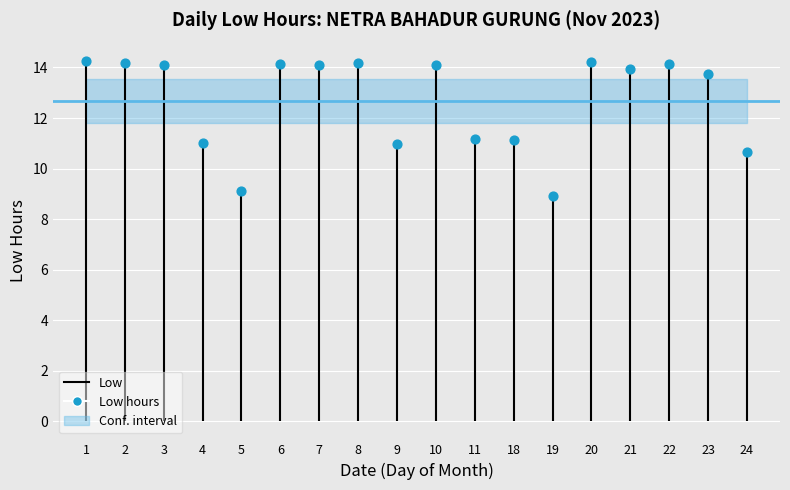

Approximately how many times larger is the value at 21 compared to 4?

1.3